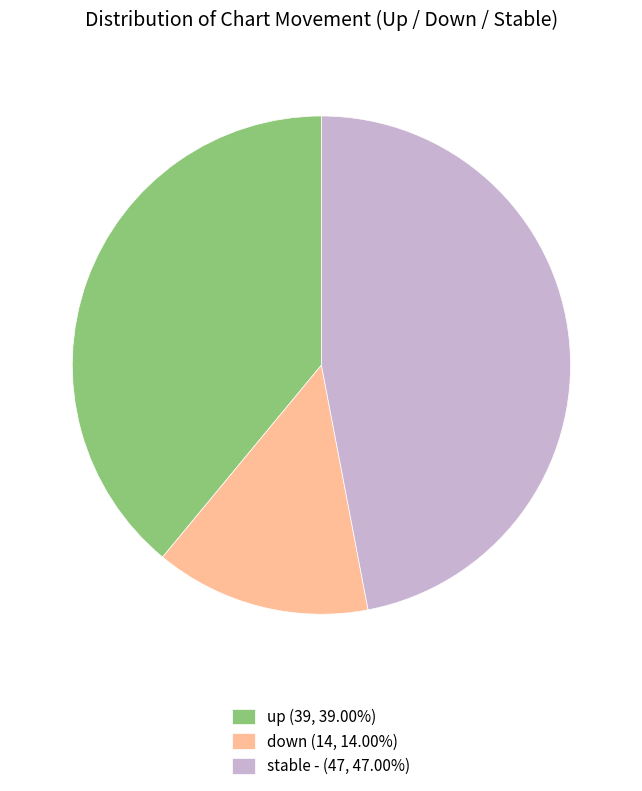

Approximately how many times larger is the value at down (14, 14.00%) compared to stable - (47, 47.00%)?

0.3